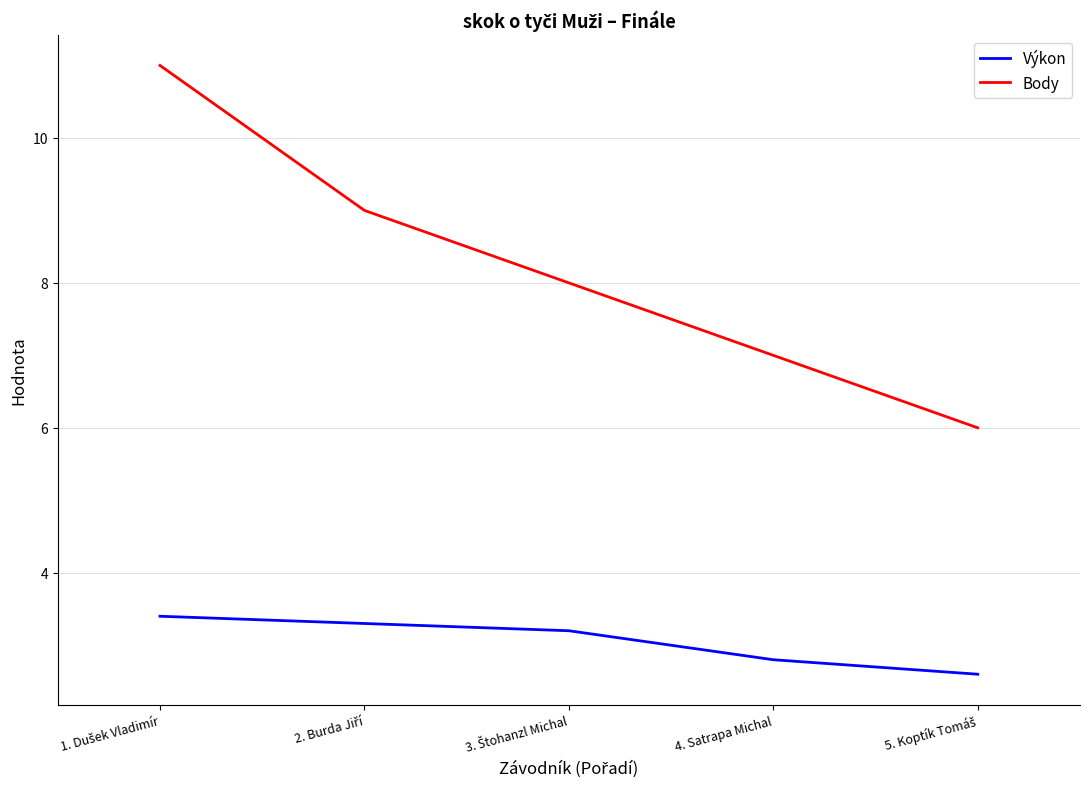

Is it true that Body equals 7.0 at 4. Satrapa Michal?

True